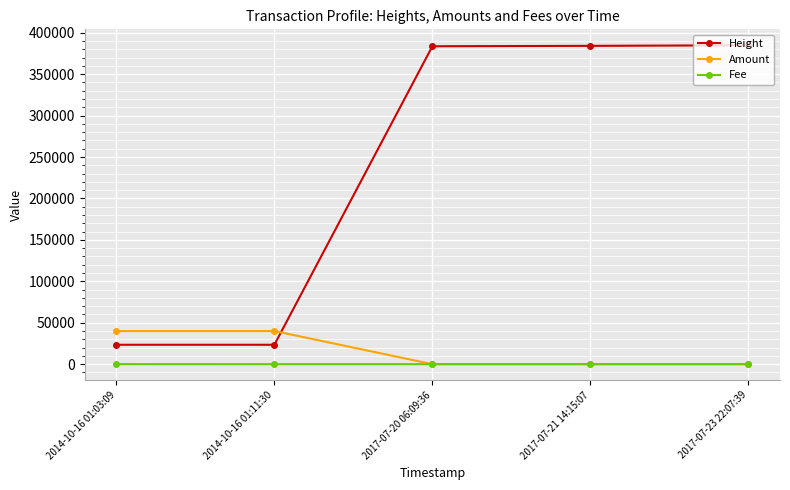

What is the highest value of the Height series?

384888